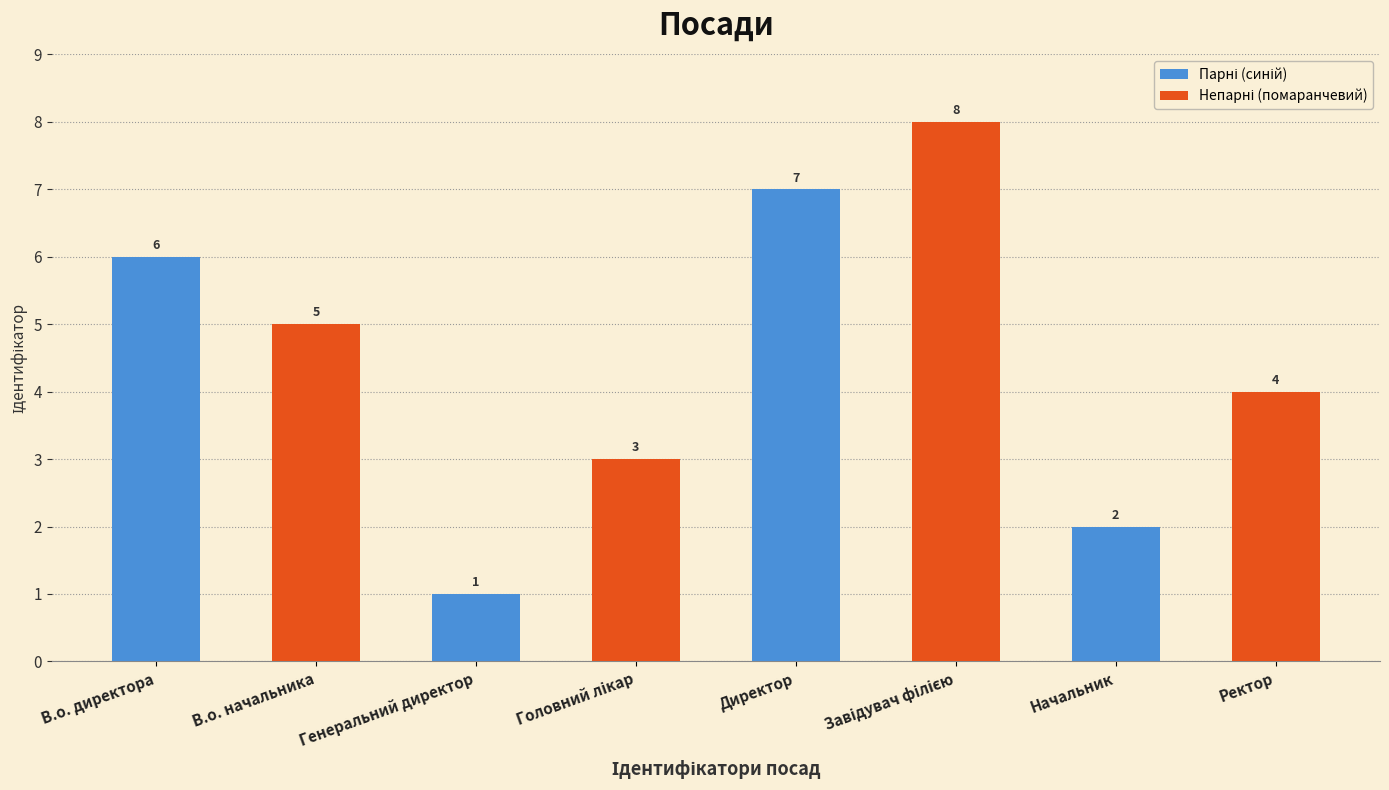

Does the chart contain stacked bars?

No